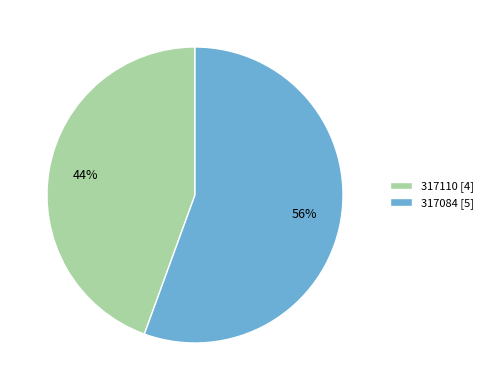

How many slices are in this pie chart?

2